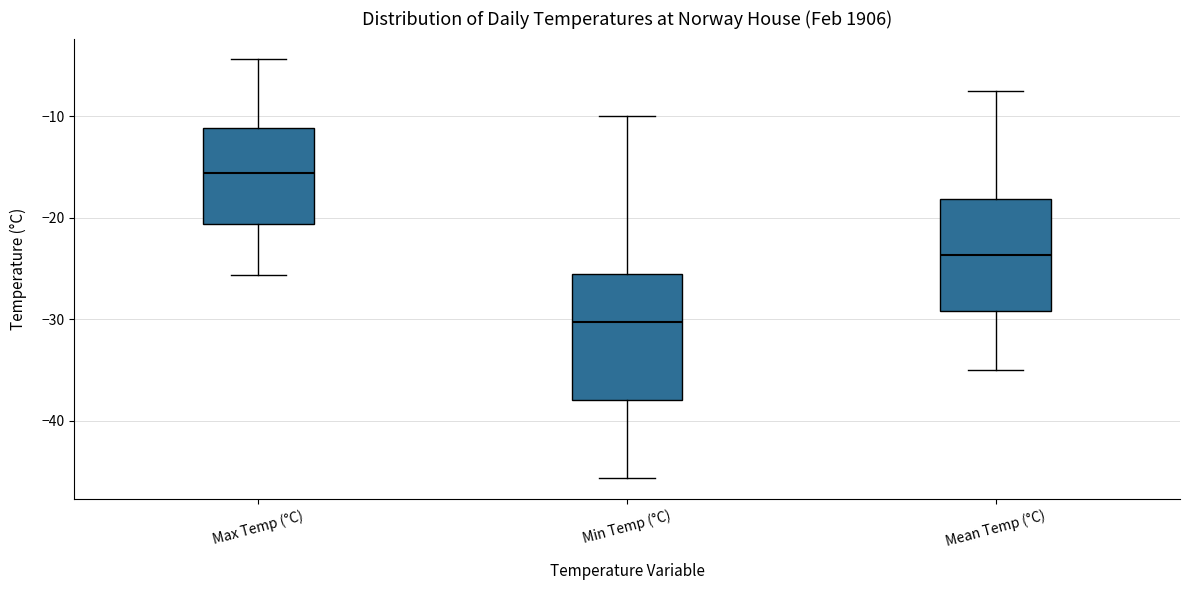

Where does the upper whisker of the box for Min Temp (°C) end on the y-axis? The values are not printed on the chart, so give them approximately, as read against the axis.

-10